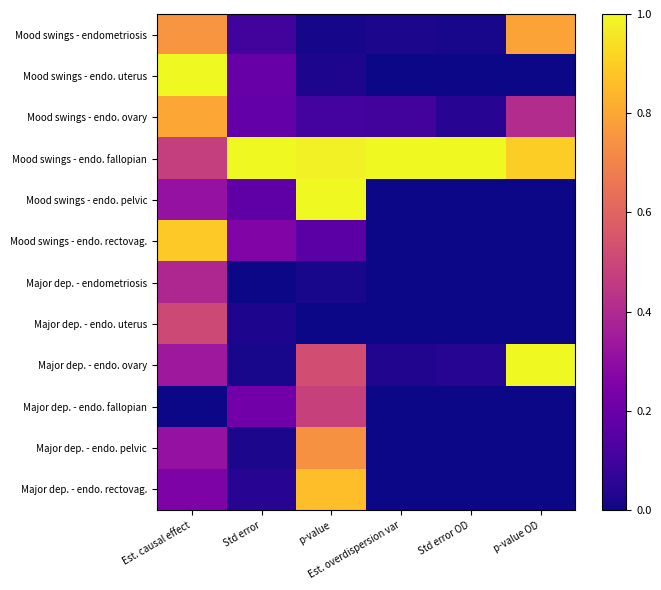

What is the total value across all series at Std error?

2.2